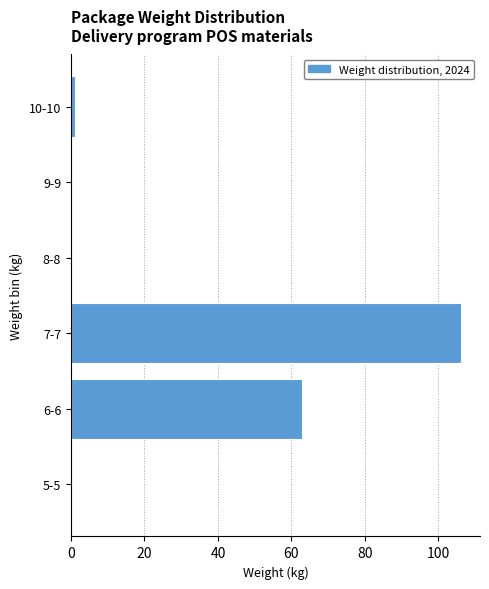

Reading top to bottom, extract all data points from this chart.

10-10=1	9-9=0	8-8=0	7-7=106	6-6=63	5-5=0